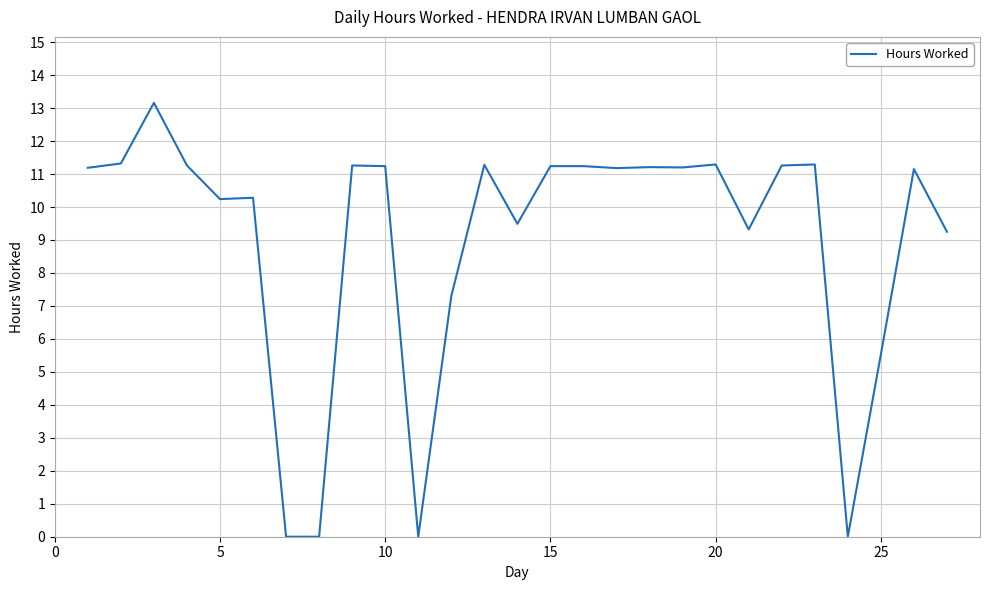

What is the maximum value shown in the chart?

13.2